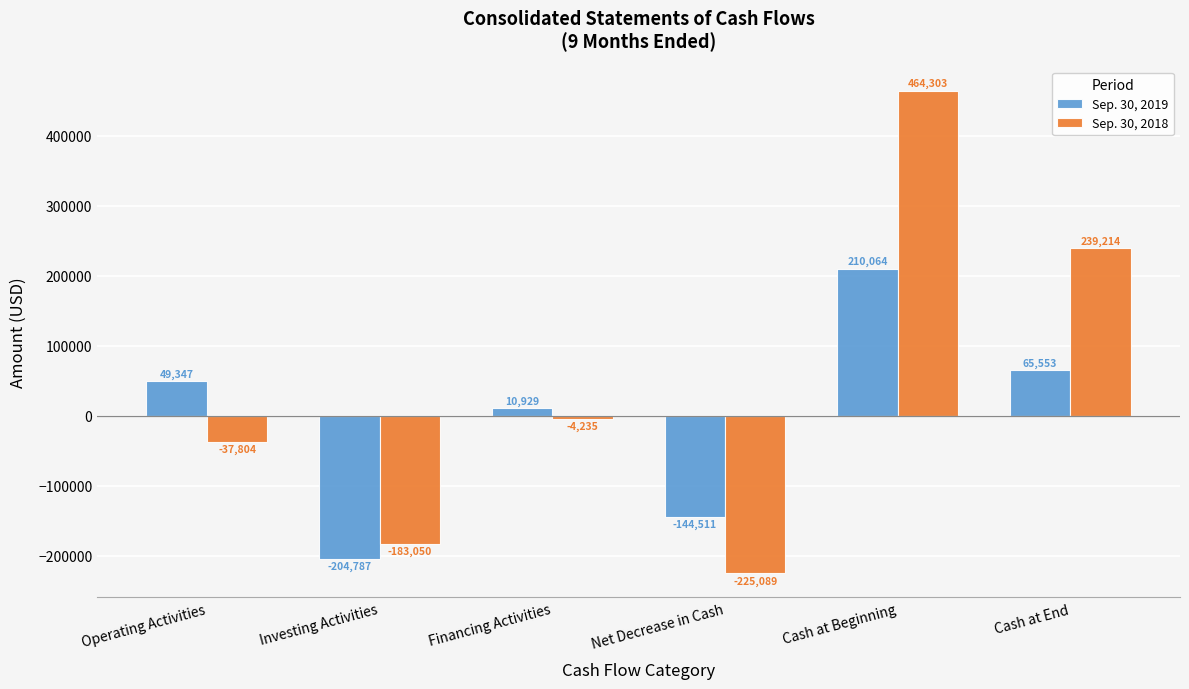

What is the label of the 1st bar from the right?

Cash at End